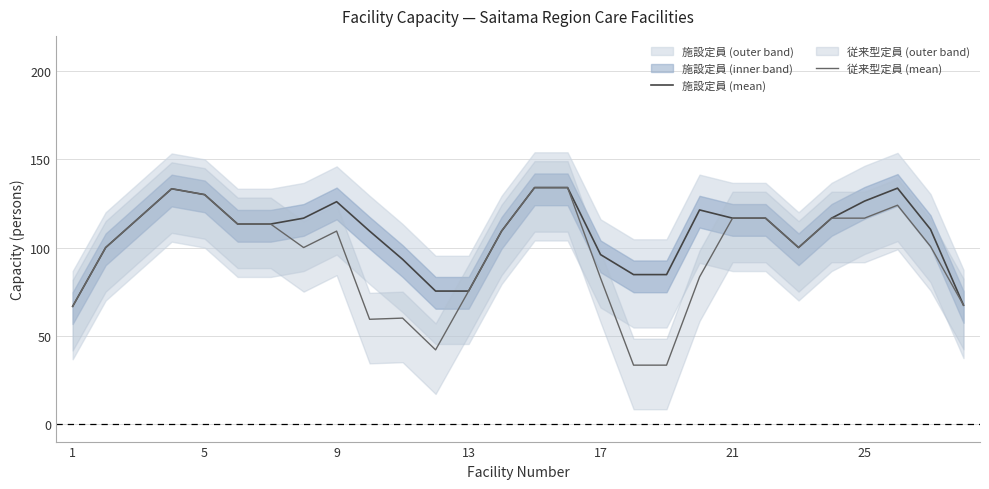

Which series has the largest total across all categories?

施設定員 (mean)